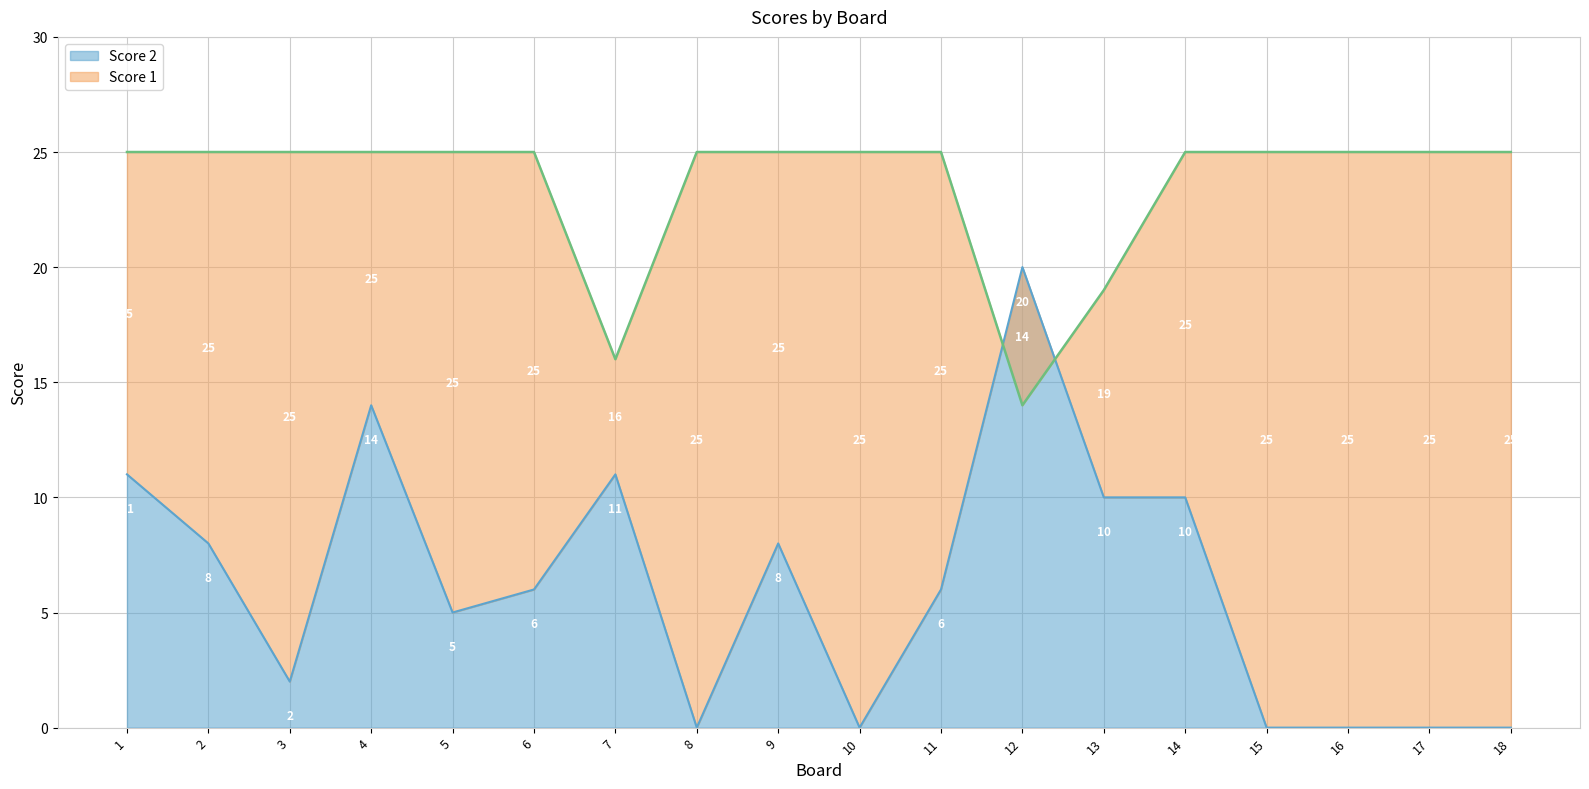

How many interior local valleys does the Score 2 series have?

4